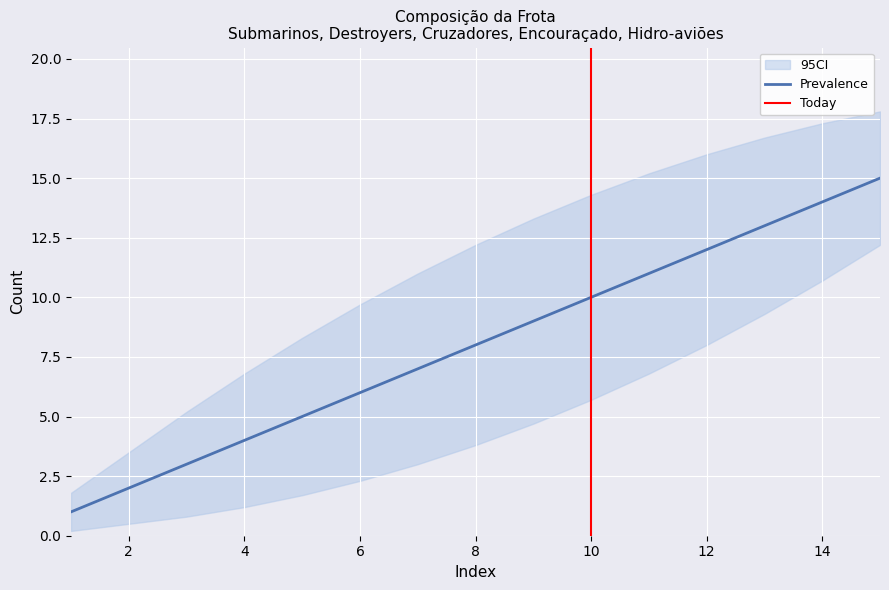

What is the value of the Prevalence point at the 6th from the left?

6.0